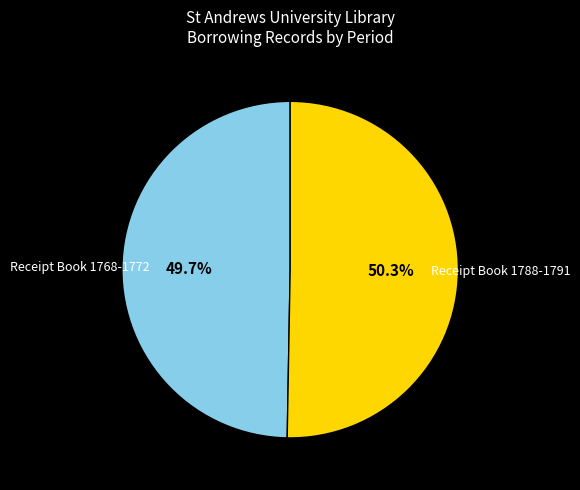

How many slices are in this pie chart?

2